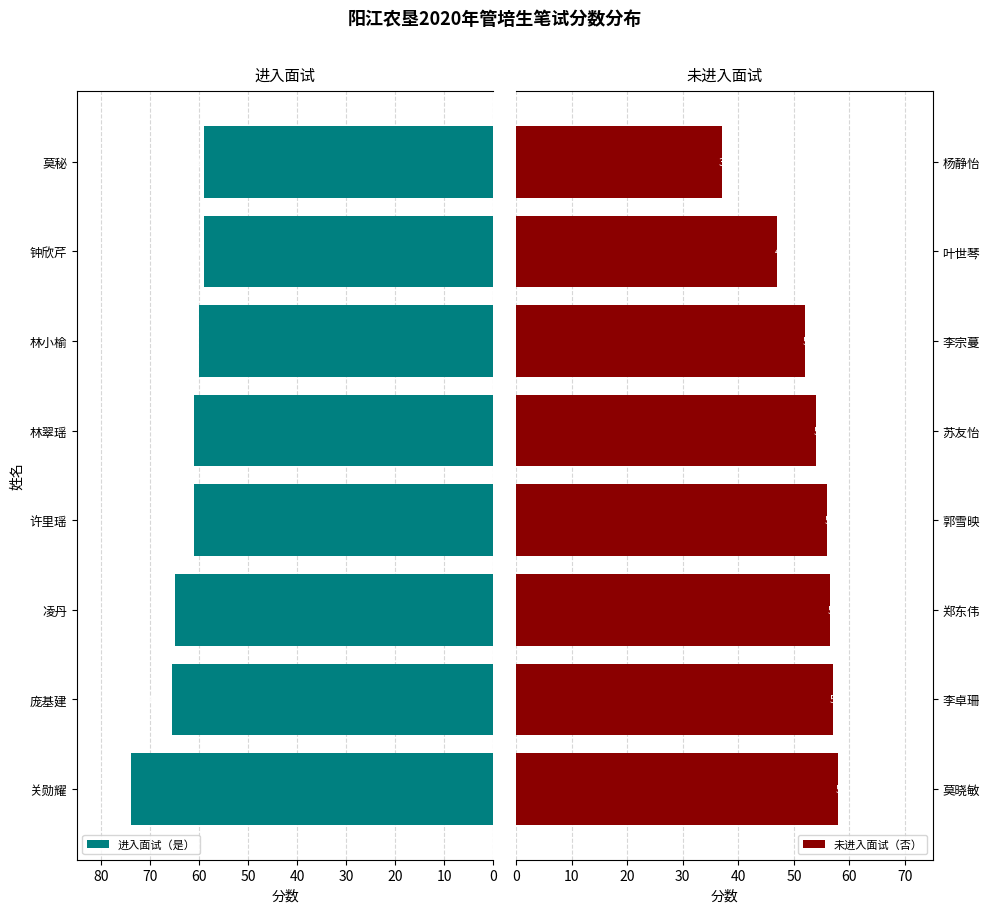

How many groups of bars are there?

8